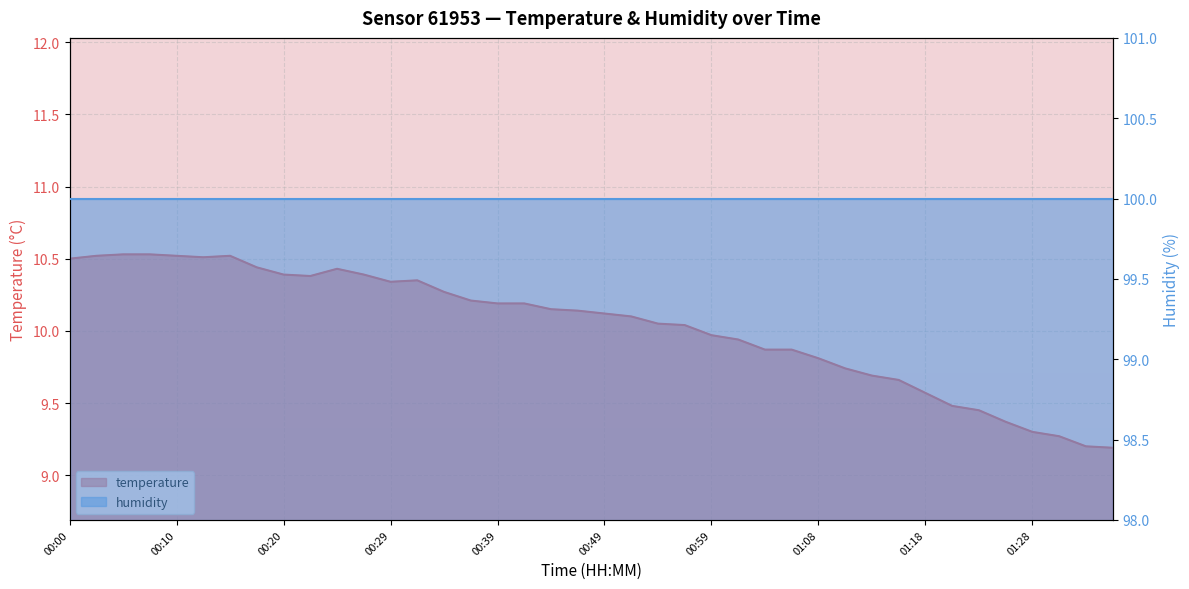

What is the difference between the maximum and minimum values?

1.3